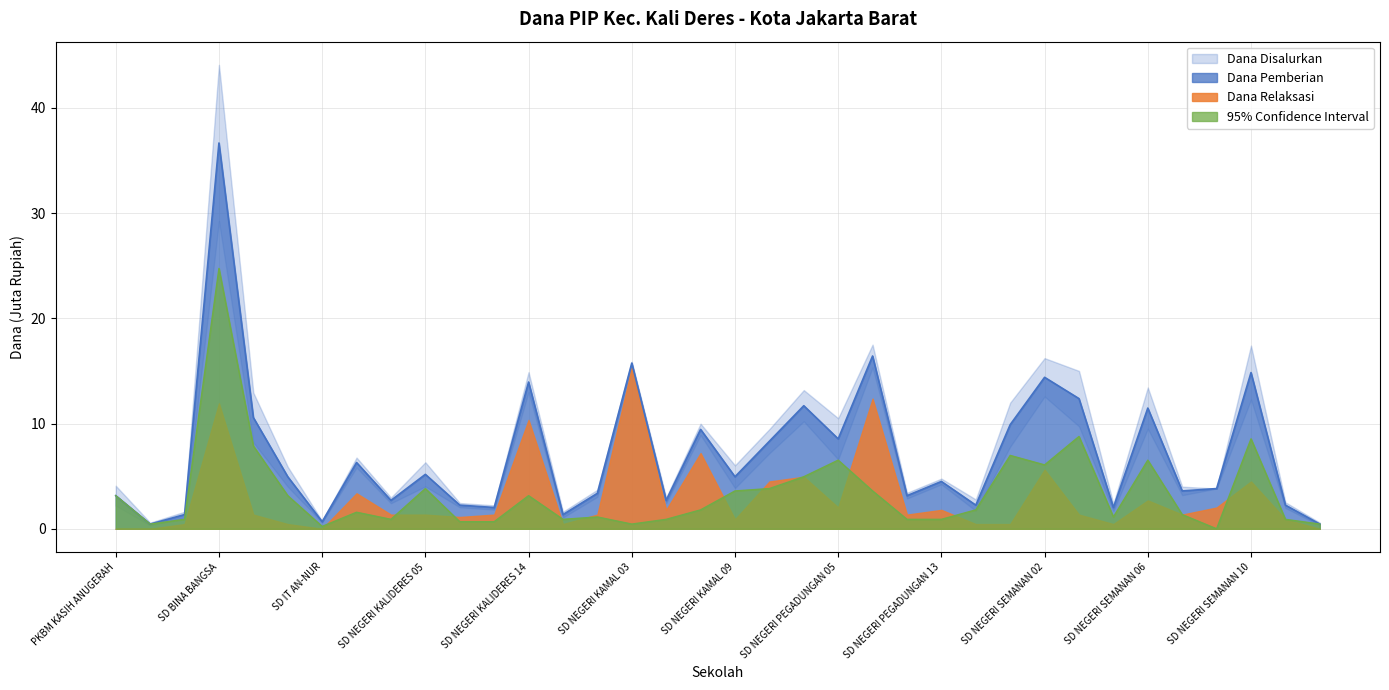

True or false: Dana Relaksasi has a value of 6.5 at SD NEGERI SEMANAN 06.

True